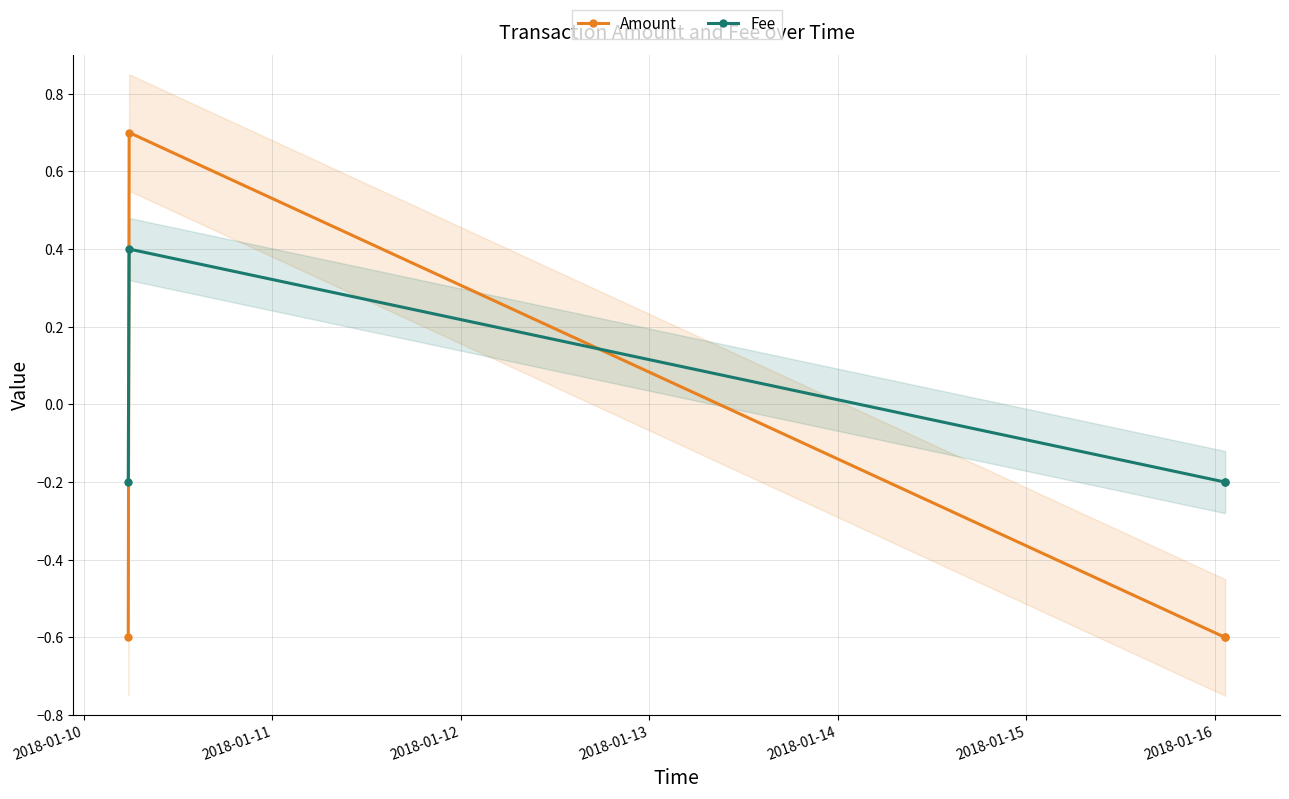

What is the difference between the maximum and minimum values in the Amount series?

1.3